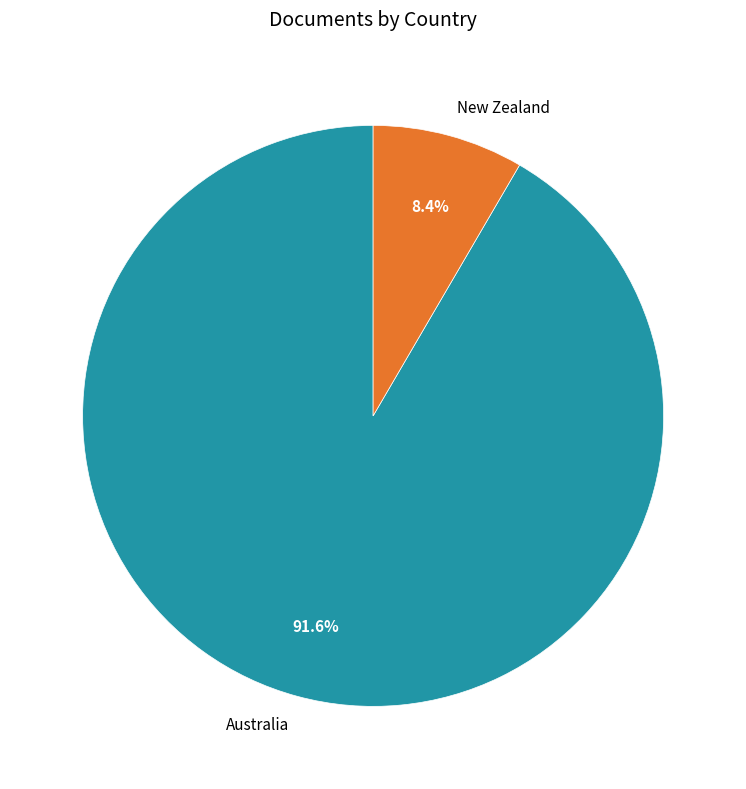

To the nearest percent, what is the average slice percentage?

50%